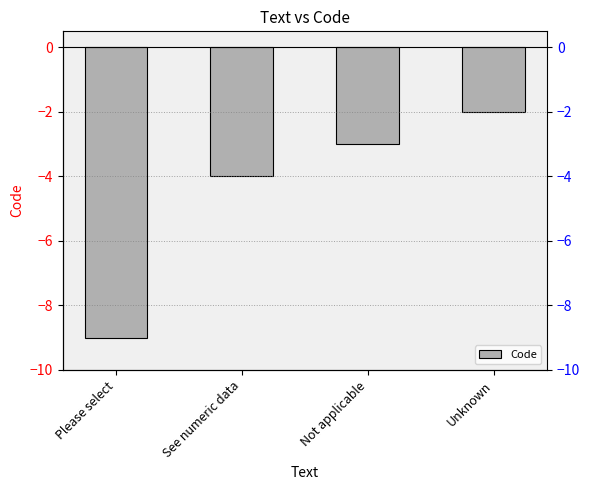

At which label does the data first exceed -3?

Unknown